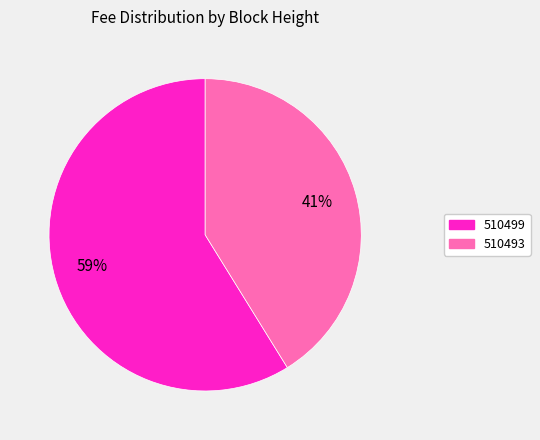

Does 510499 represent more than half of the total?

Yes